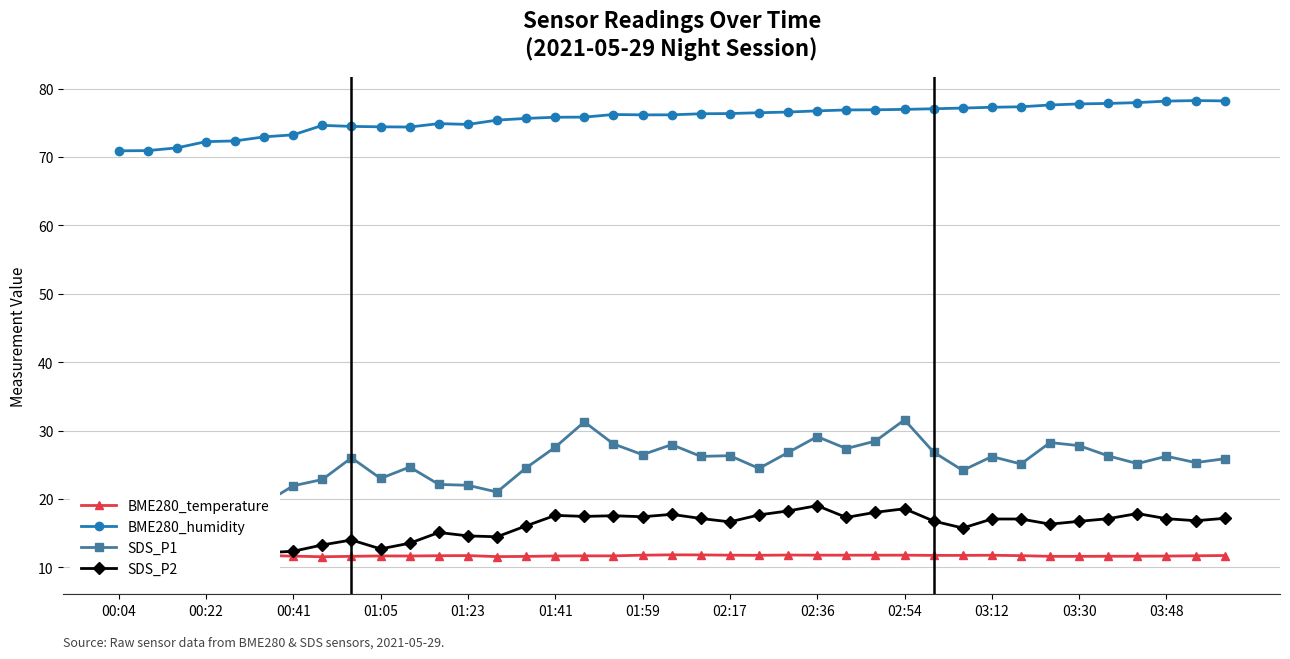

What is the sum of all BME280_temperature values?

458.1